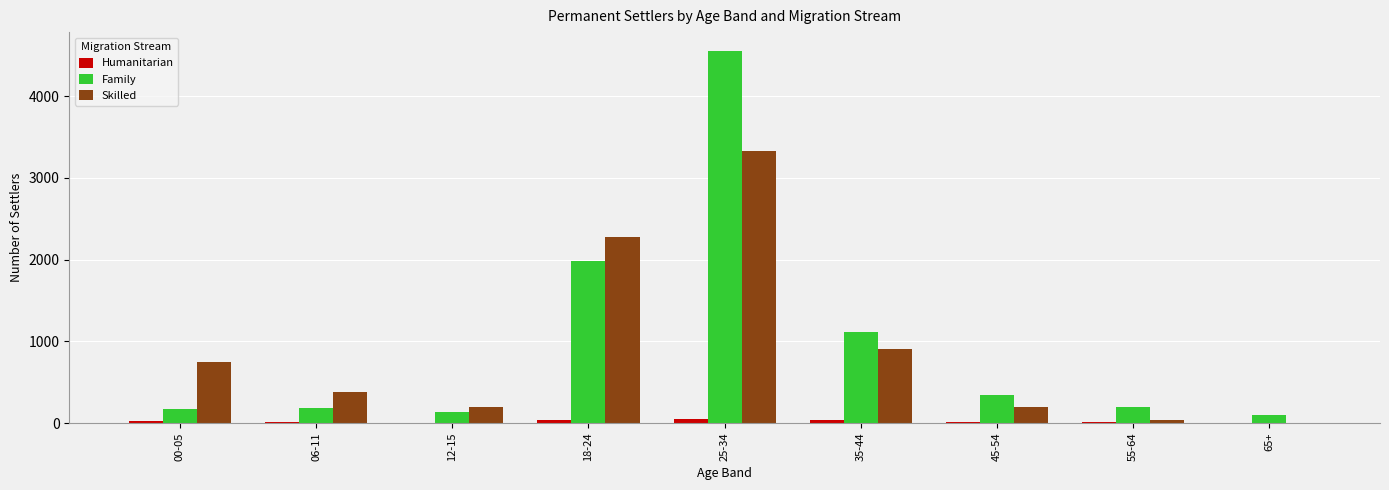

At which label does Family reach its peak?

25-34